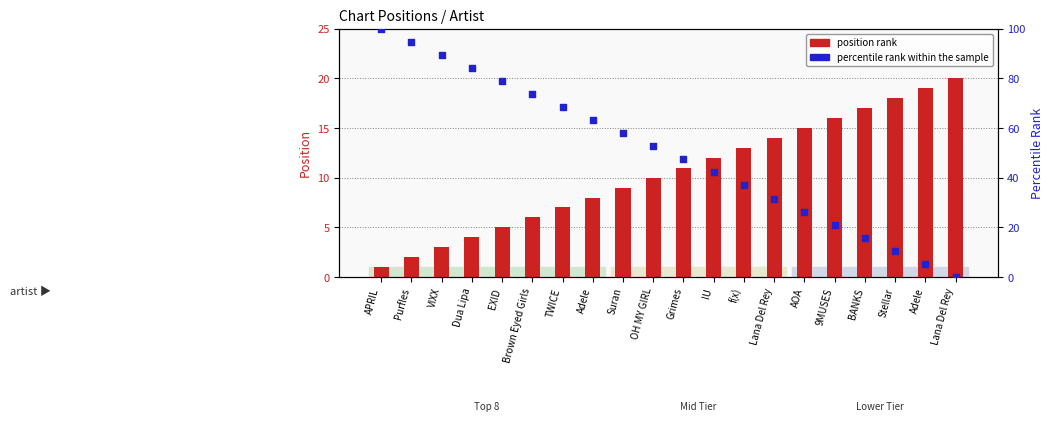

At how many categories does at least one series exceed 37?

12